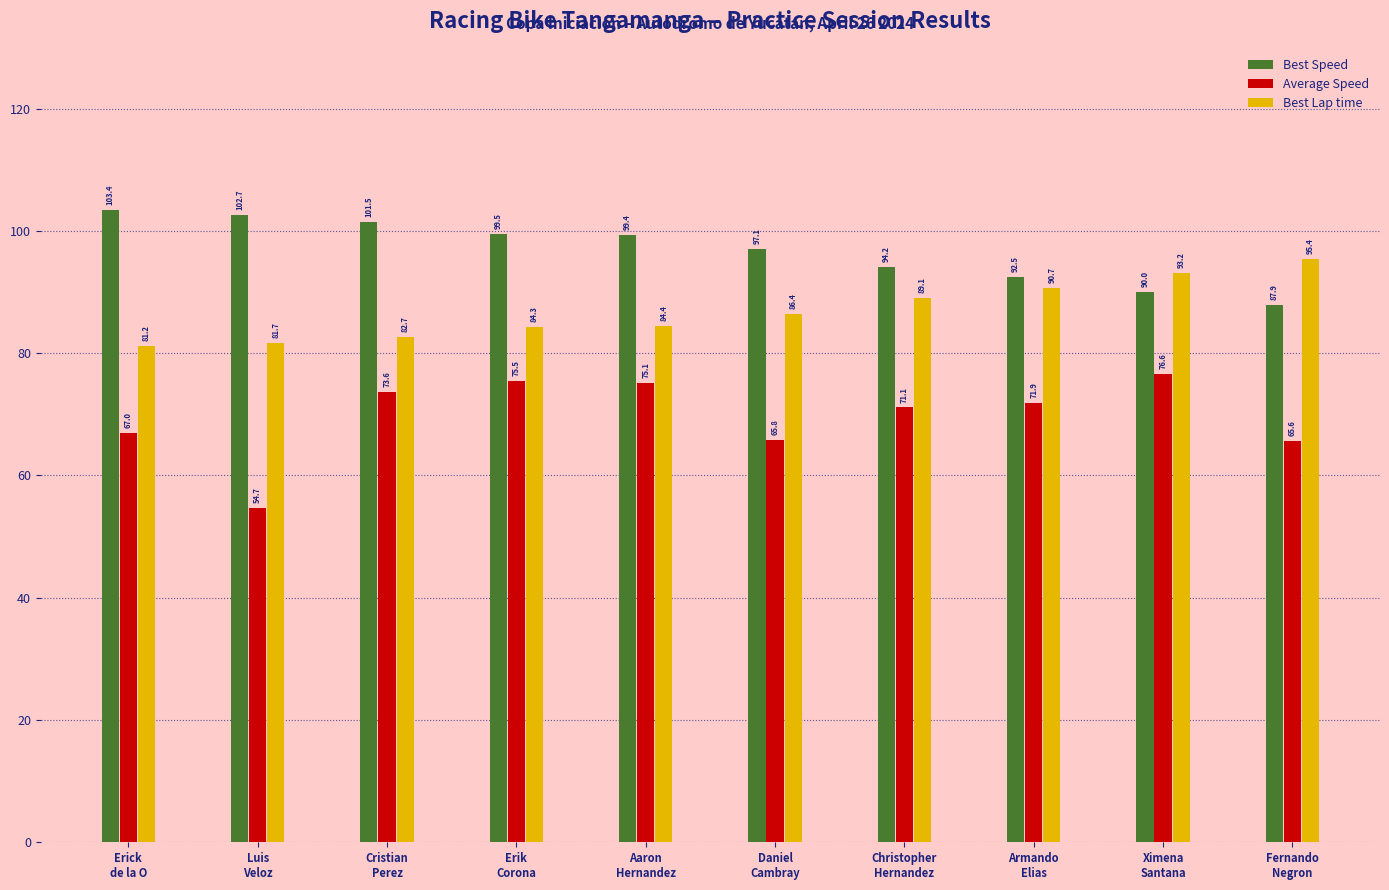

The value of Best Lap time at Luis
Veloz is 81.7. True or false?

True